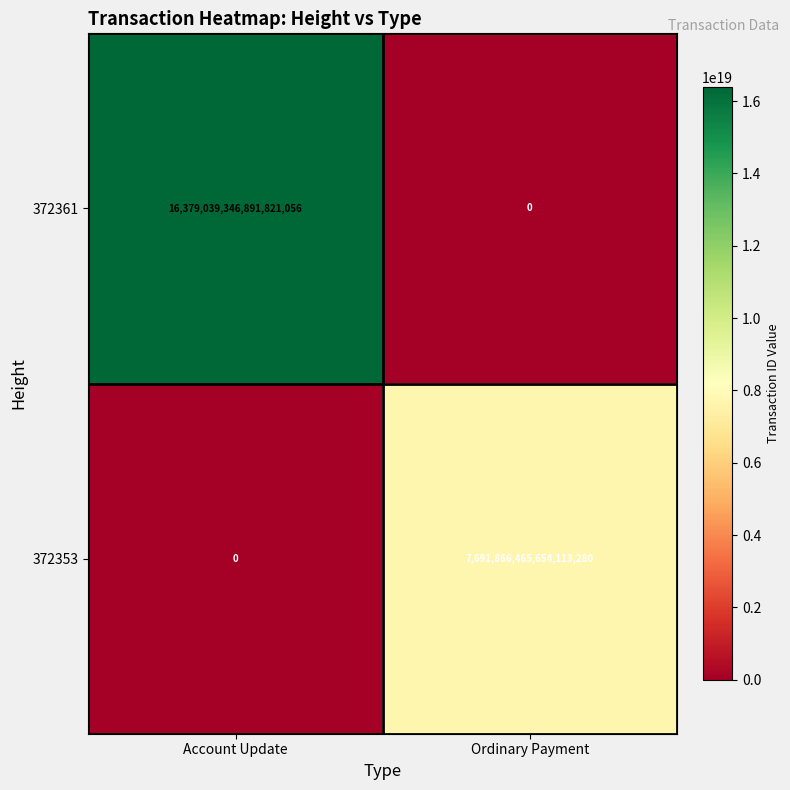

Rank the series by their maximum value, from highest to lowest.

372361, 372353